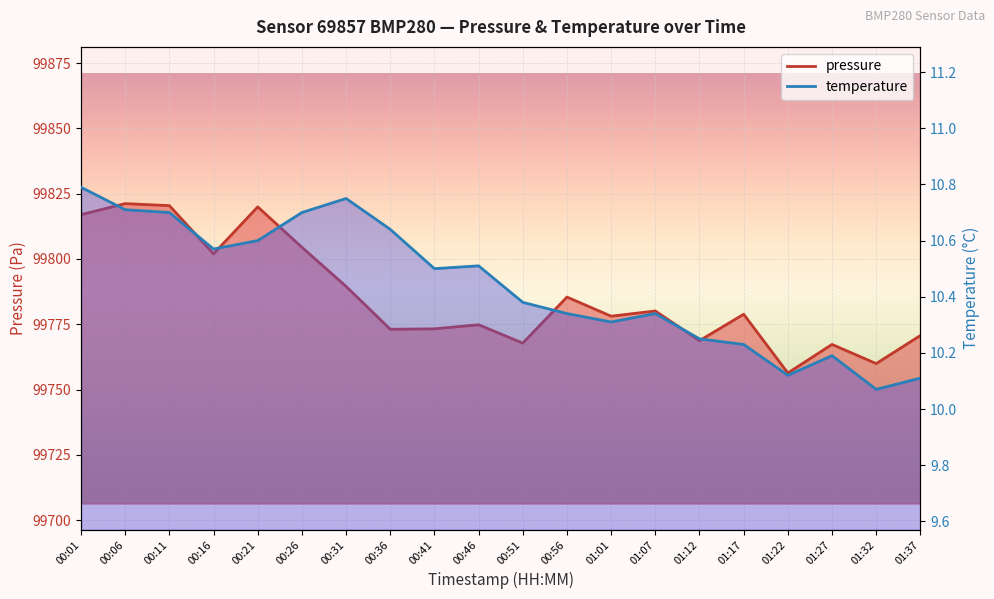

Count the number of categories in the chart.

20